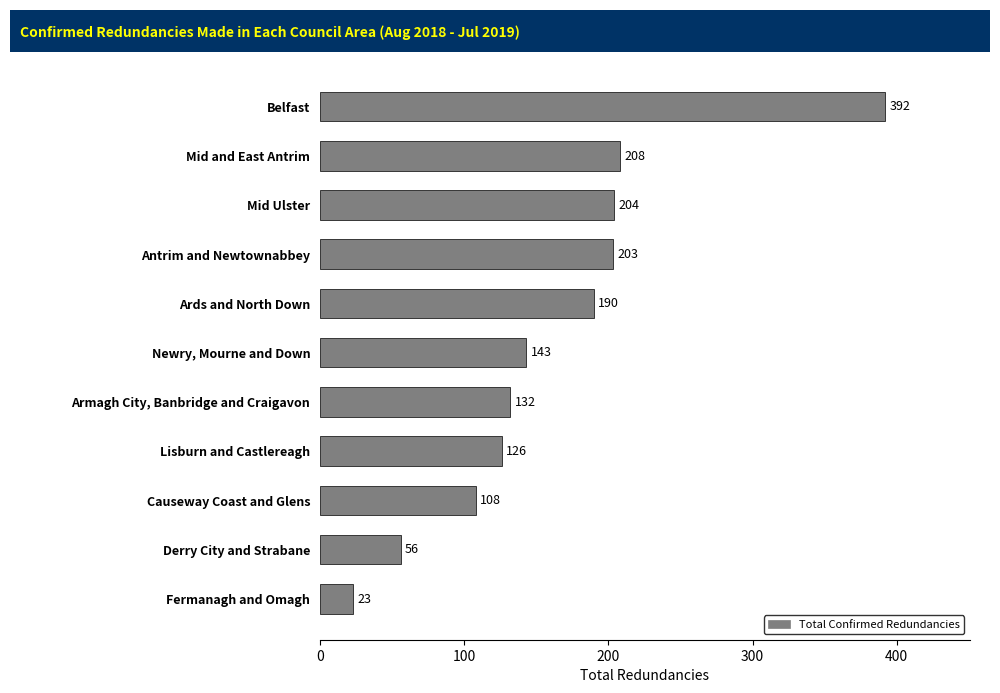

Rank the categories by value from lowest to highest.

Fermanagh and Omagh, Derry City and Strabane, Causeway Coast and Glens, Lisburn and Castlereagh, Armagh City, Banbridge and Craigavon, Newry, Mourne and Down, Ards and North Down, Antrim and Newtownabbey, Mid Ulster, Mid and East Antrim, Belfast